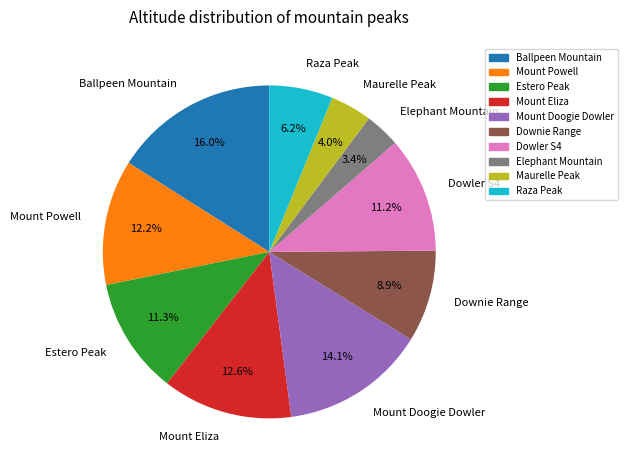

Which slice is the largest?

Ballpeen Mountain